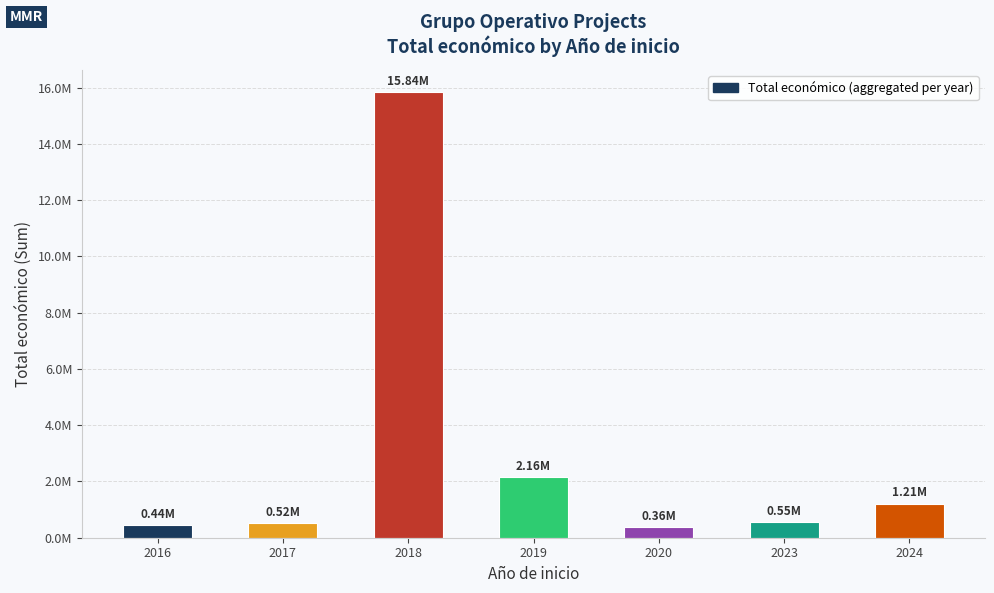

Are the bars horizontal?

No